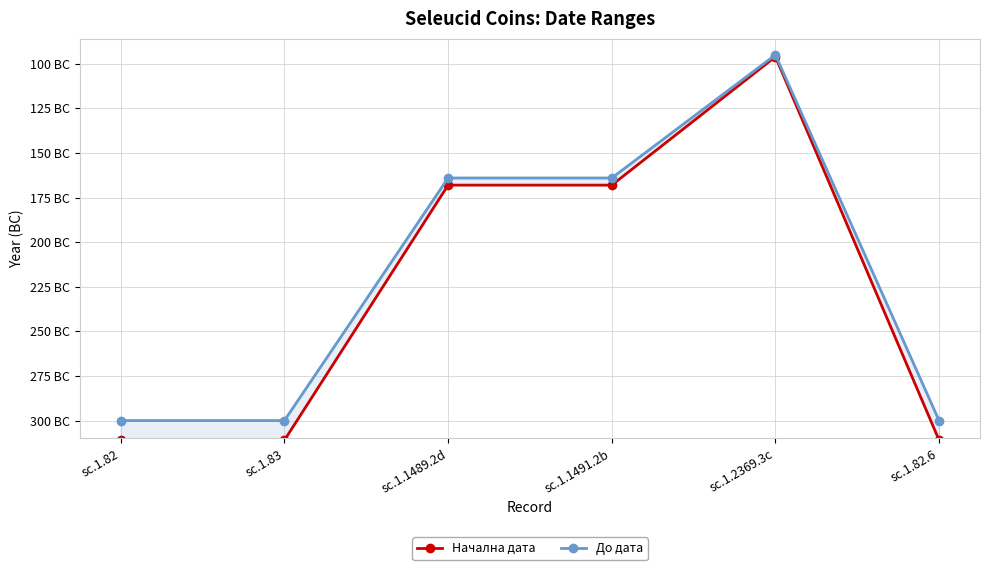

How many values in the Начална дата series exceed -168?

1